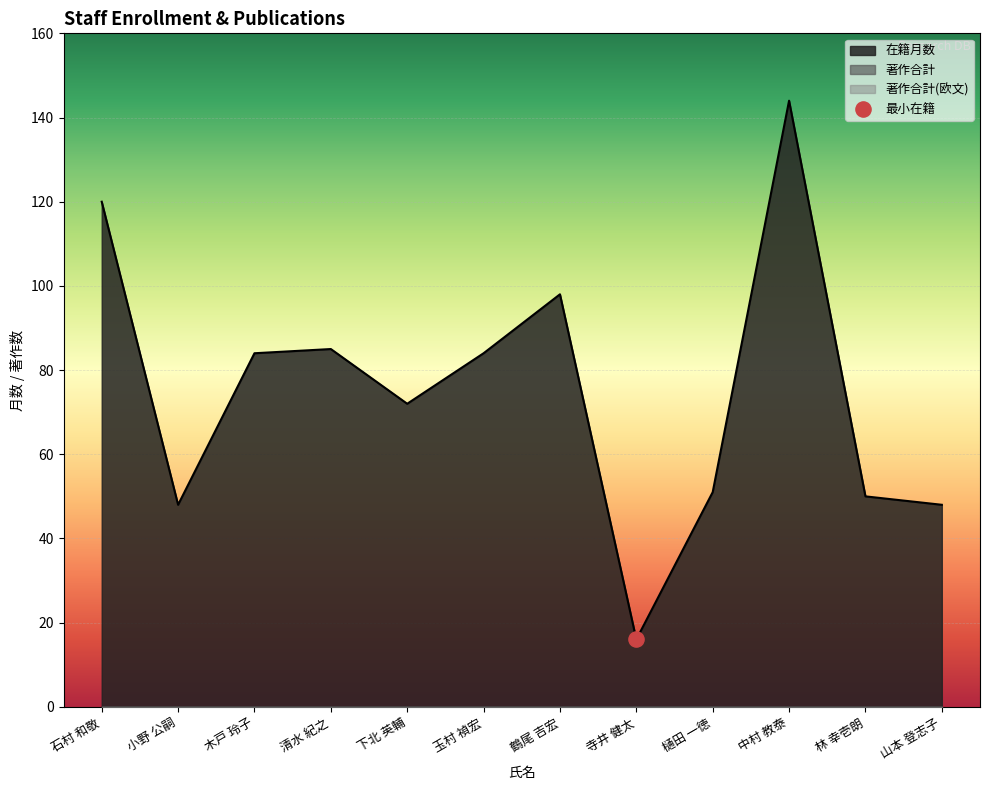

What are all the series names shown in the legend?

在籍月数, 著作合計, 著作合計(欧文)